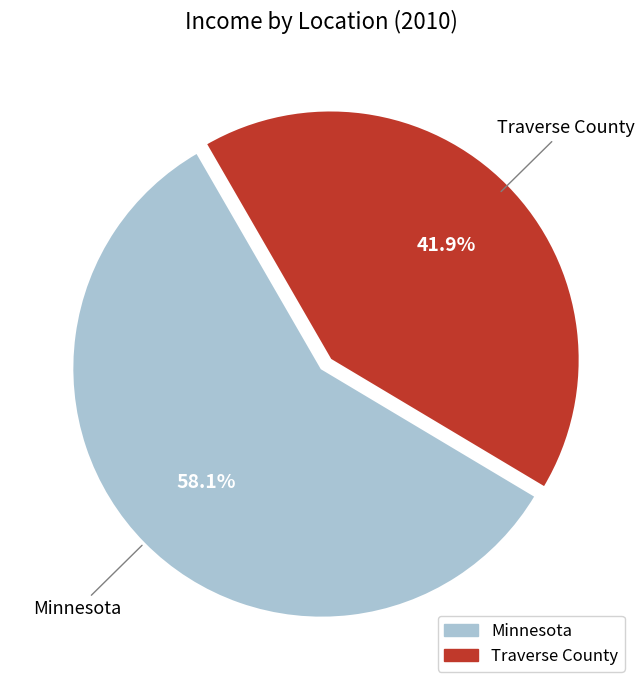

Does Minnesota account for over 50% of the chart?

Yes